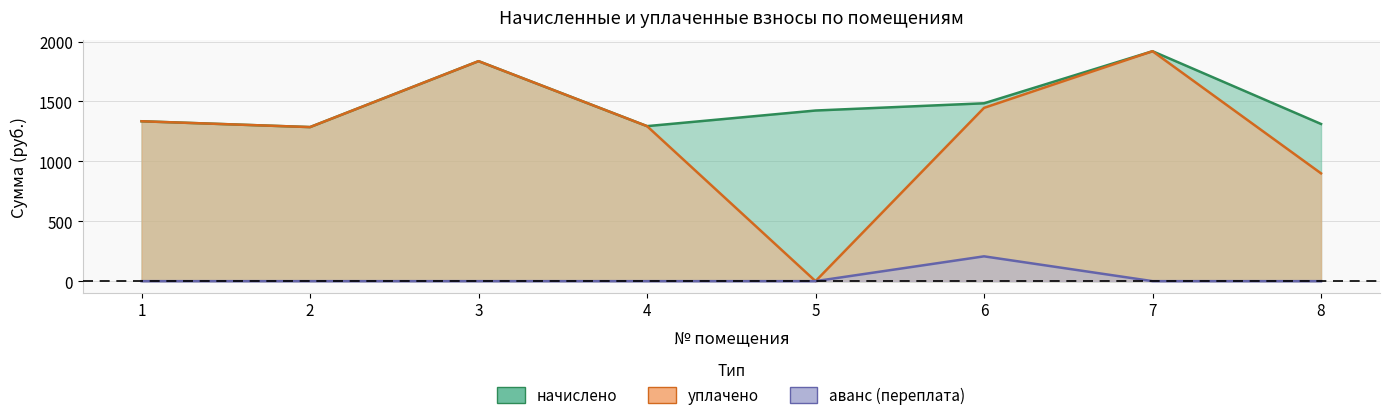

Reading left to right, extract all data points from this chart.

начислено: 1334.9	1286.3	1836.8	1294.3	1424.6	1485.1	1919.8	1312.4
уплачено: 1334.9	1286.3	1836.8	1294.3	0.0	1446.8	1919.8	900.0
аванс (переплата): 0.0	0.0	0.0	0.0	0.0	207.1	0.0	0.0